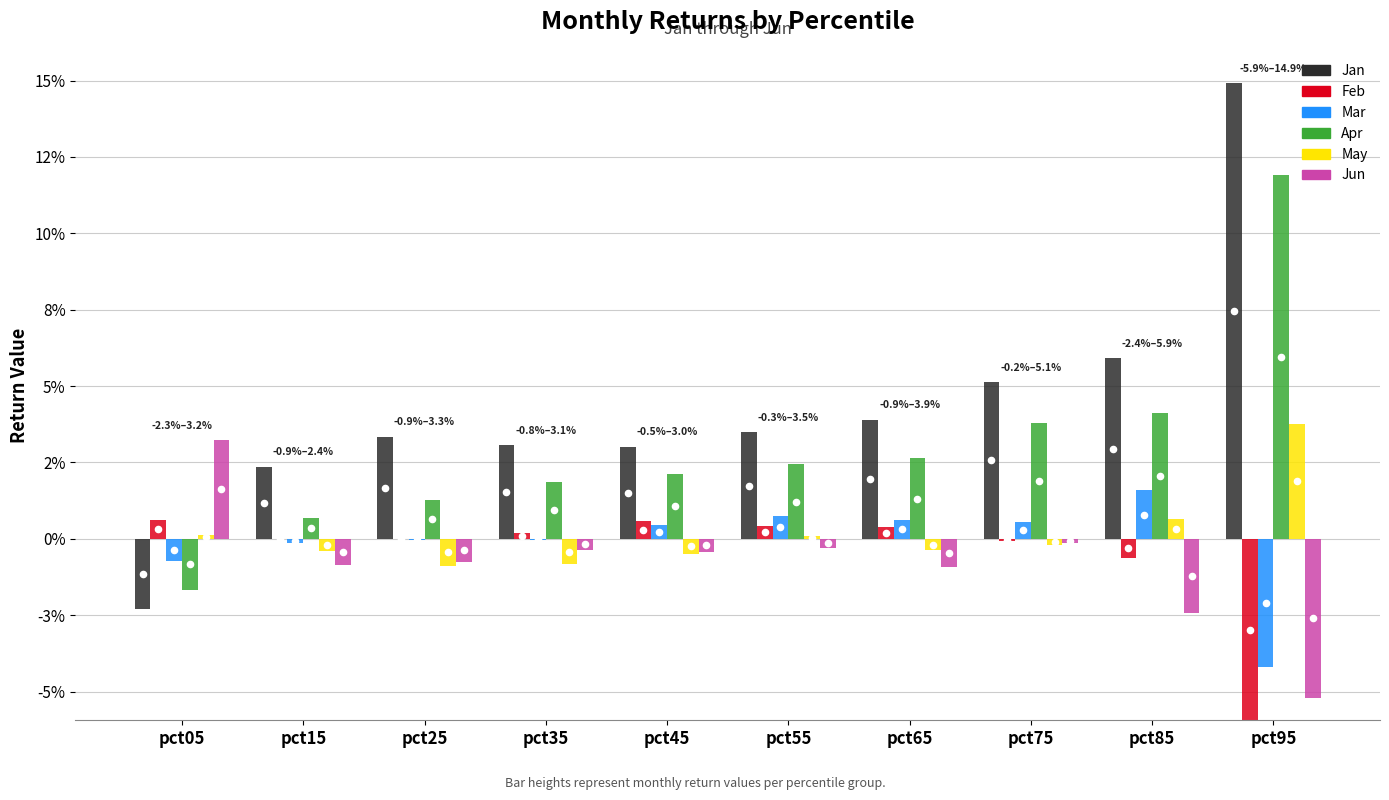

Which series has the largest total across all categories?

Jan